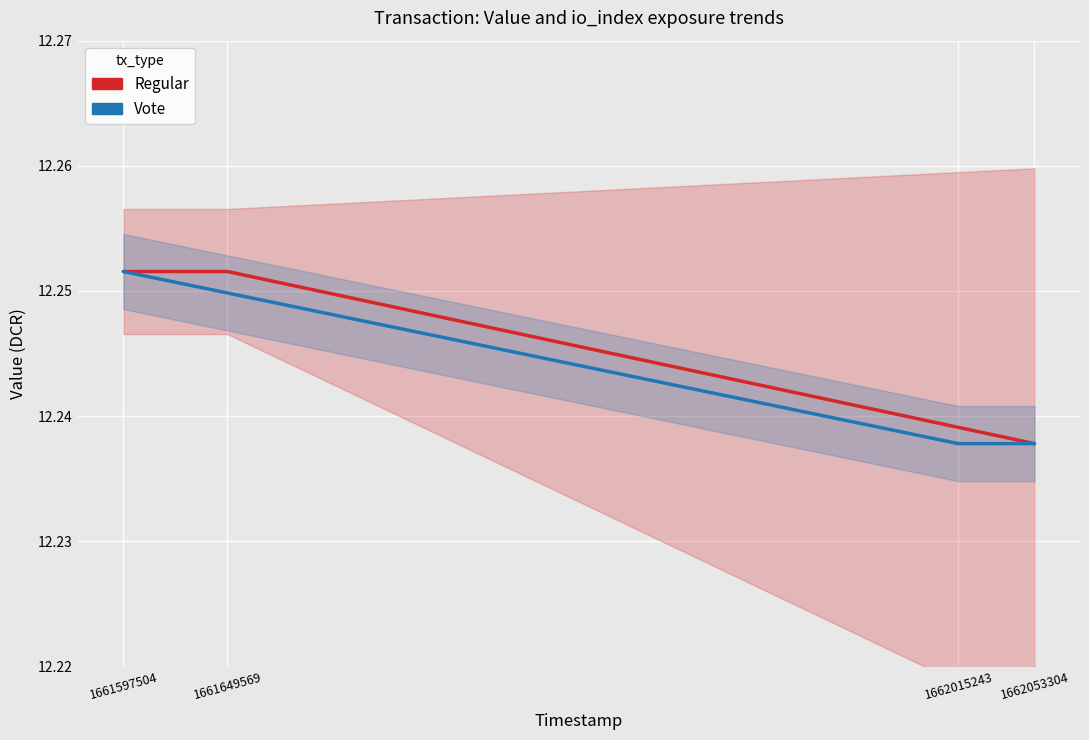

Rank the series by their average value, from highest to lowest.

Regular, Vote